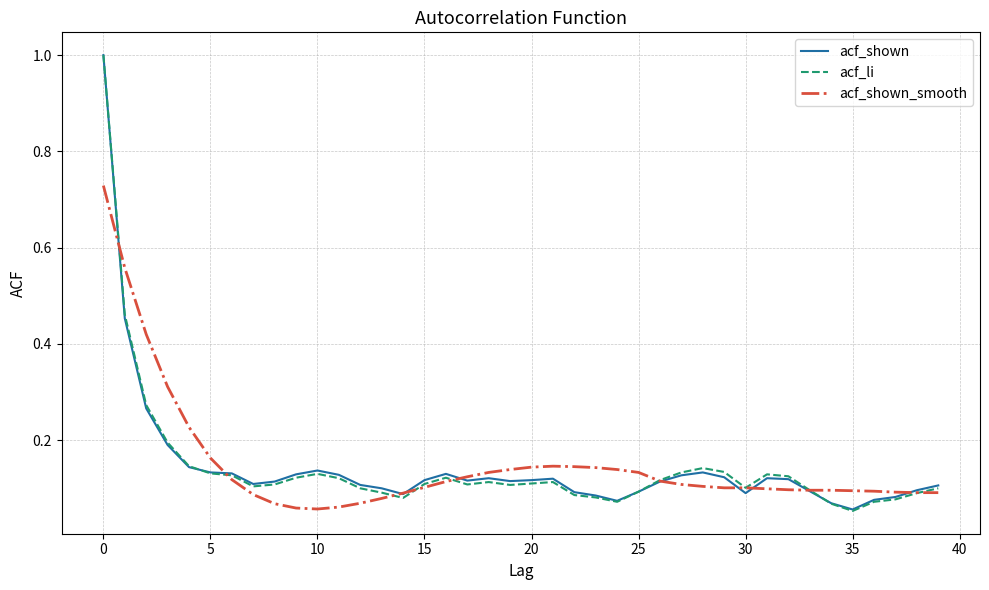

What is the greatest value displayed?

1.0